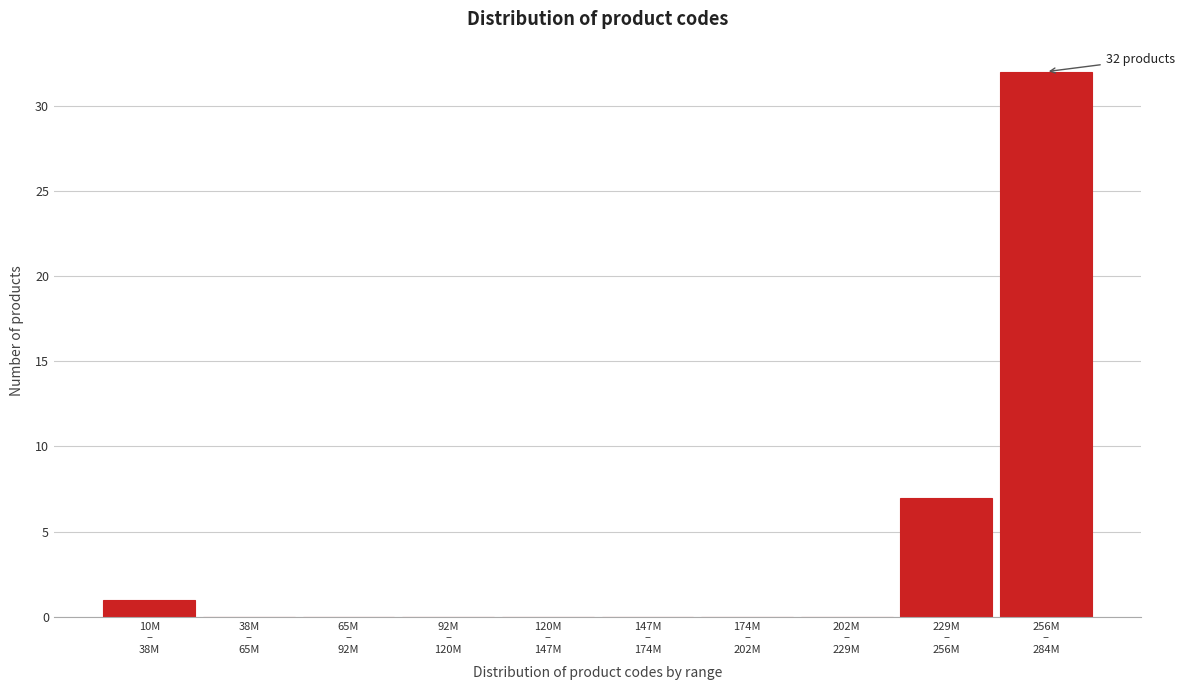

What is the sum of all values?

40